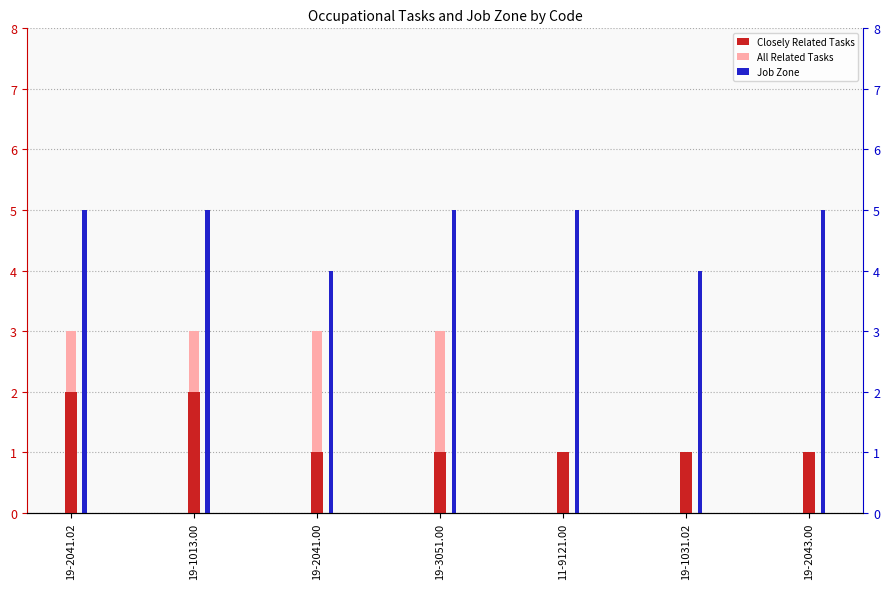

Reading left to right, extract all data points from this chart.

Closely Related Tasks: 19-2041.02=2	19-1013.00=2	19-2041.00=1	19-3051.00=1	11-9121.00=1	19-1031.02=1	19-2043.00=1
All Related Tasks: 19-2041.02=3	19-1013.00=3	19-2041.00=3	19-3051.00=3	11-9121.00=1	19-1031.02=1	19-2043.00=1
Job Zone: 19-2041.02=5	19-1013.00=5	19-2041.00=4	19-3051.00=5	11-9121.00=5	19-1031.02=4	19-2043.00=5